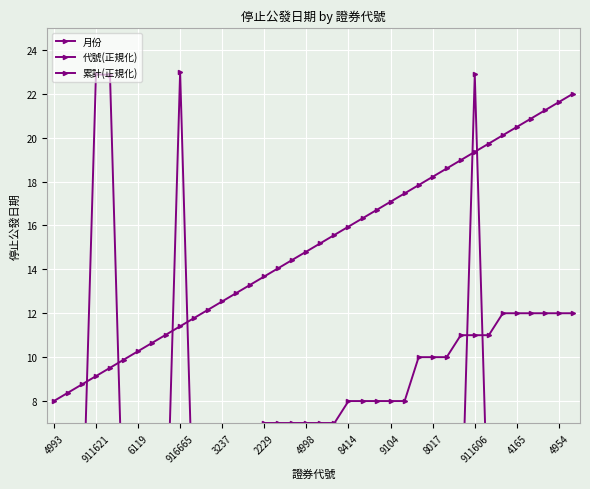

At which category does the chart reach its minimum across all series?

4993